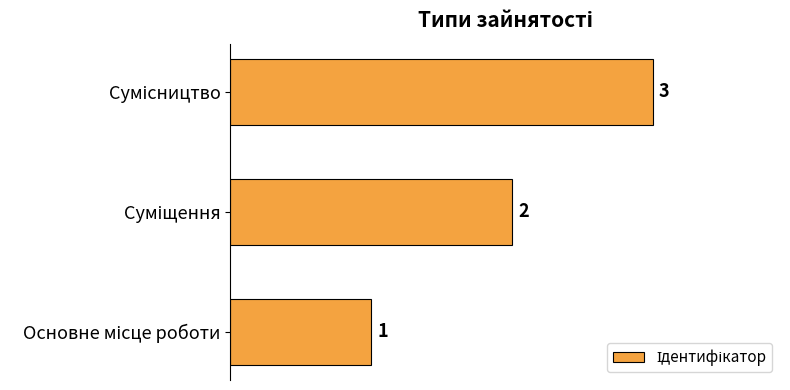

What is the sum of all values?

6